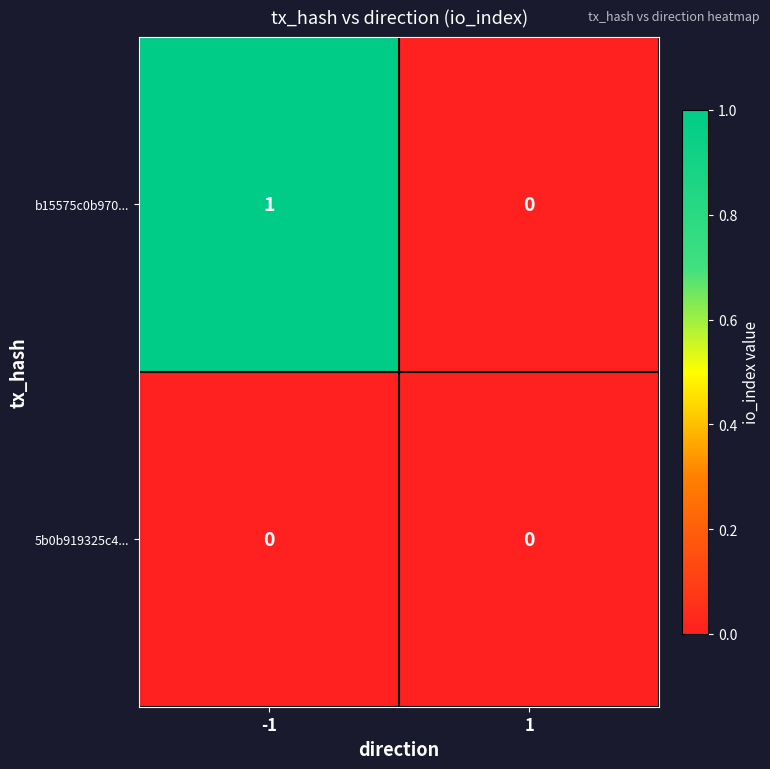

Rank the series by their maximum value, from lowest to highest.

5b0b919325c4..., b15575c0b970...